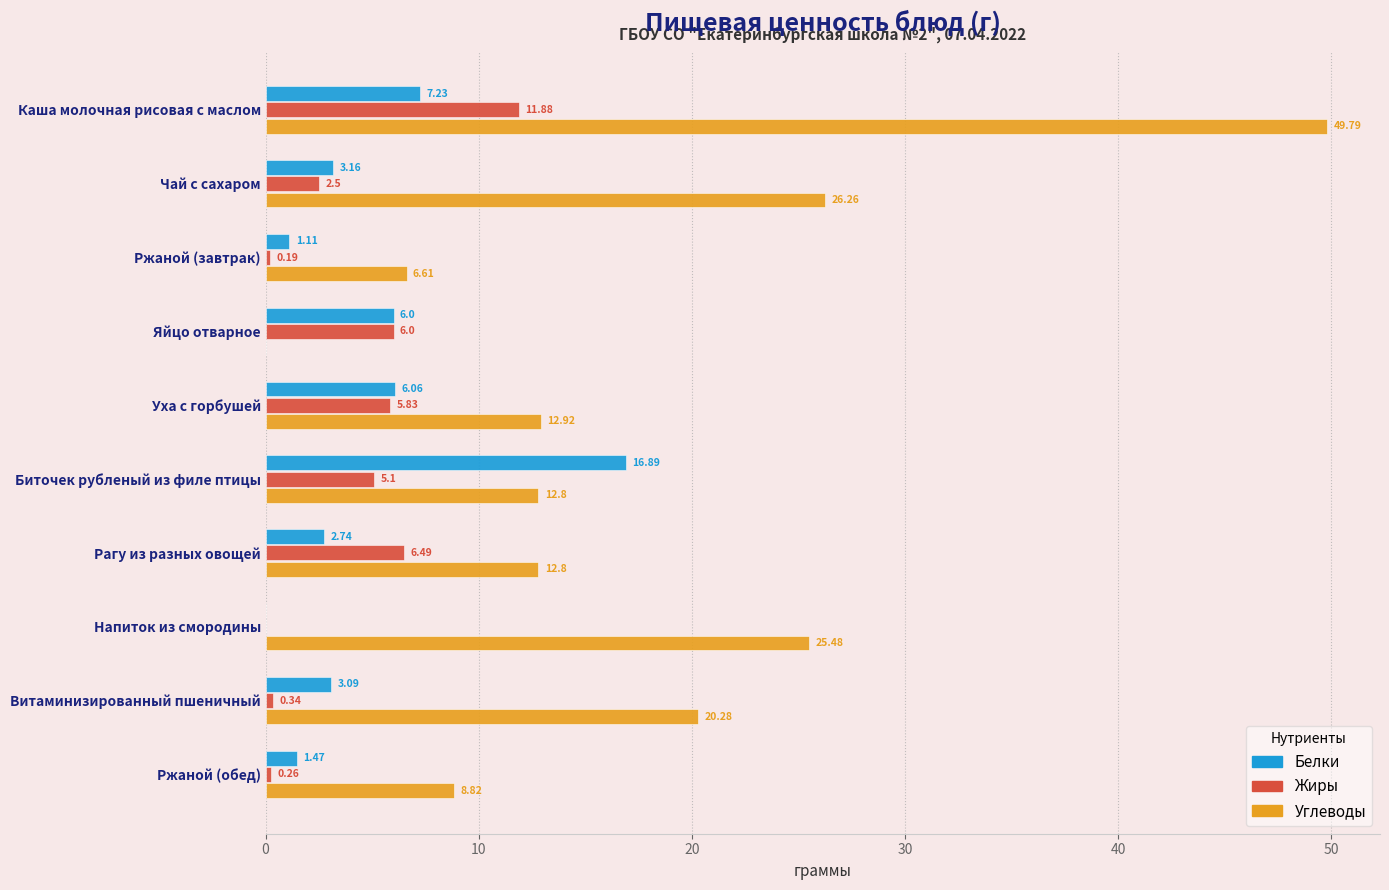

Where is Белки nearest to the value 8?

Каша молочная рисовая с маслом